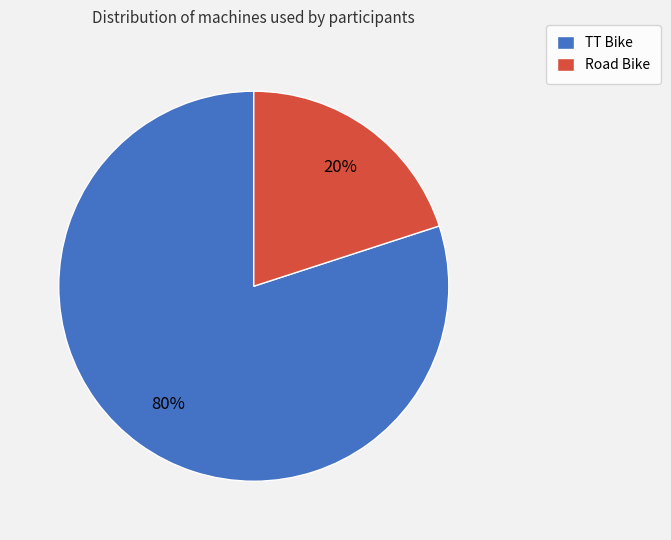

True or false: Road Bike accounts for 20% of the total.

True